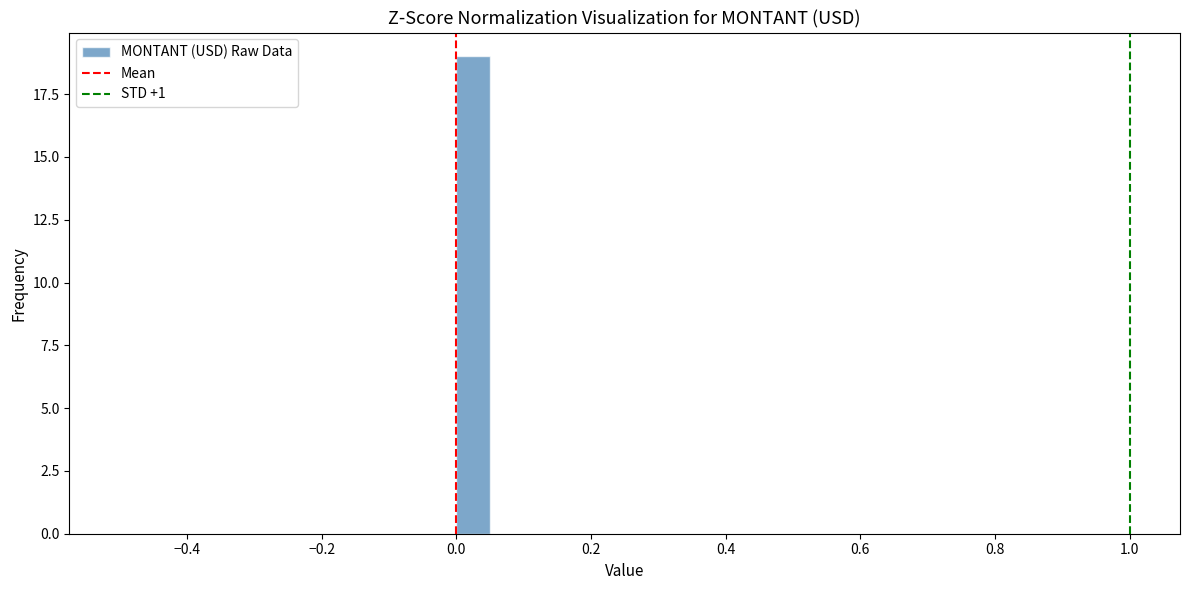

Around what value on the x-axis is the tallest bar? Give the approximate position of its centre, as read against the axis.

0.02